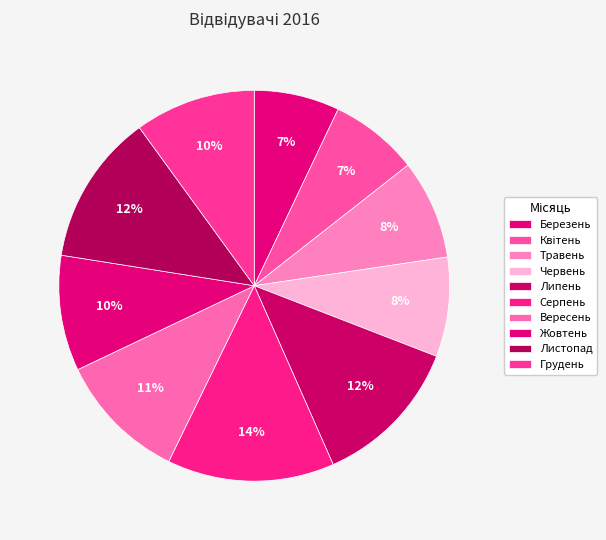

How many segments does this pie chart have?

10